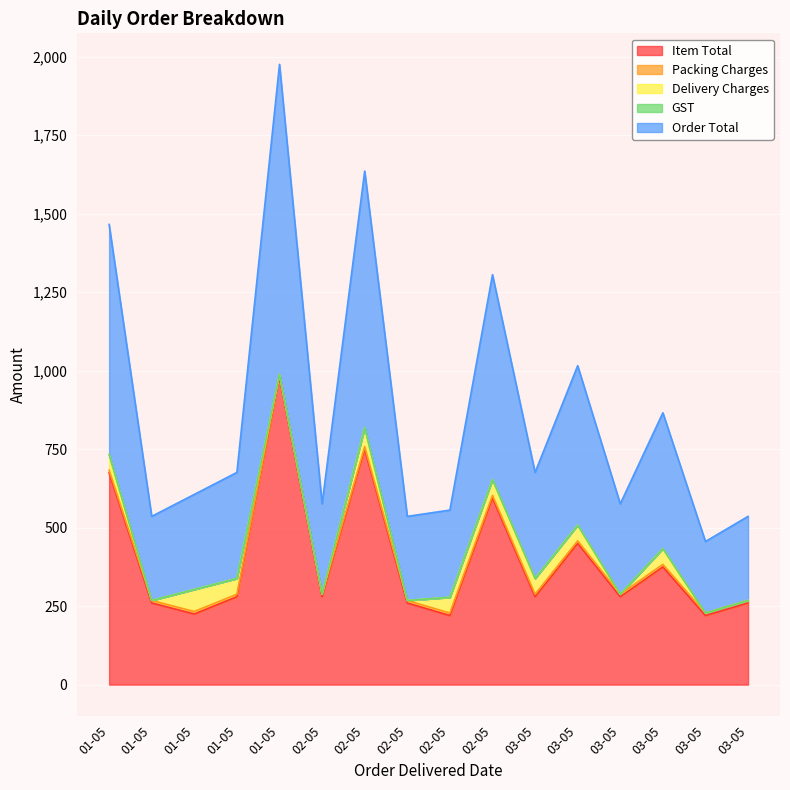

Reading left to right, list all the values displayed in this chart.

Item Total: 675	260	225	280	980	280	750	260	220	595	280	450	280	375	220	260
Packing Charges: 8	8	8	8	8	8	8	8	8	8	8	8	8	8	8	8
Delivery Charges: 50	0	70	50	0	0	60	0	50	50	50	50	0	50	0	0
GST: 0	0	0	0	0	0	0	0	0	0	0	0	0	0	0	0
Order Total: 733	268	303	338	988	288	818	268	278	653	338	508	288	433	228	268